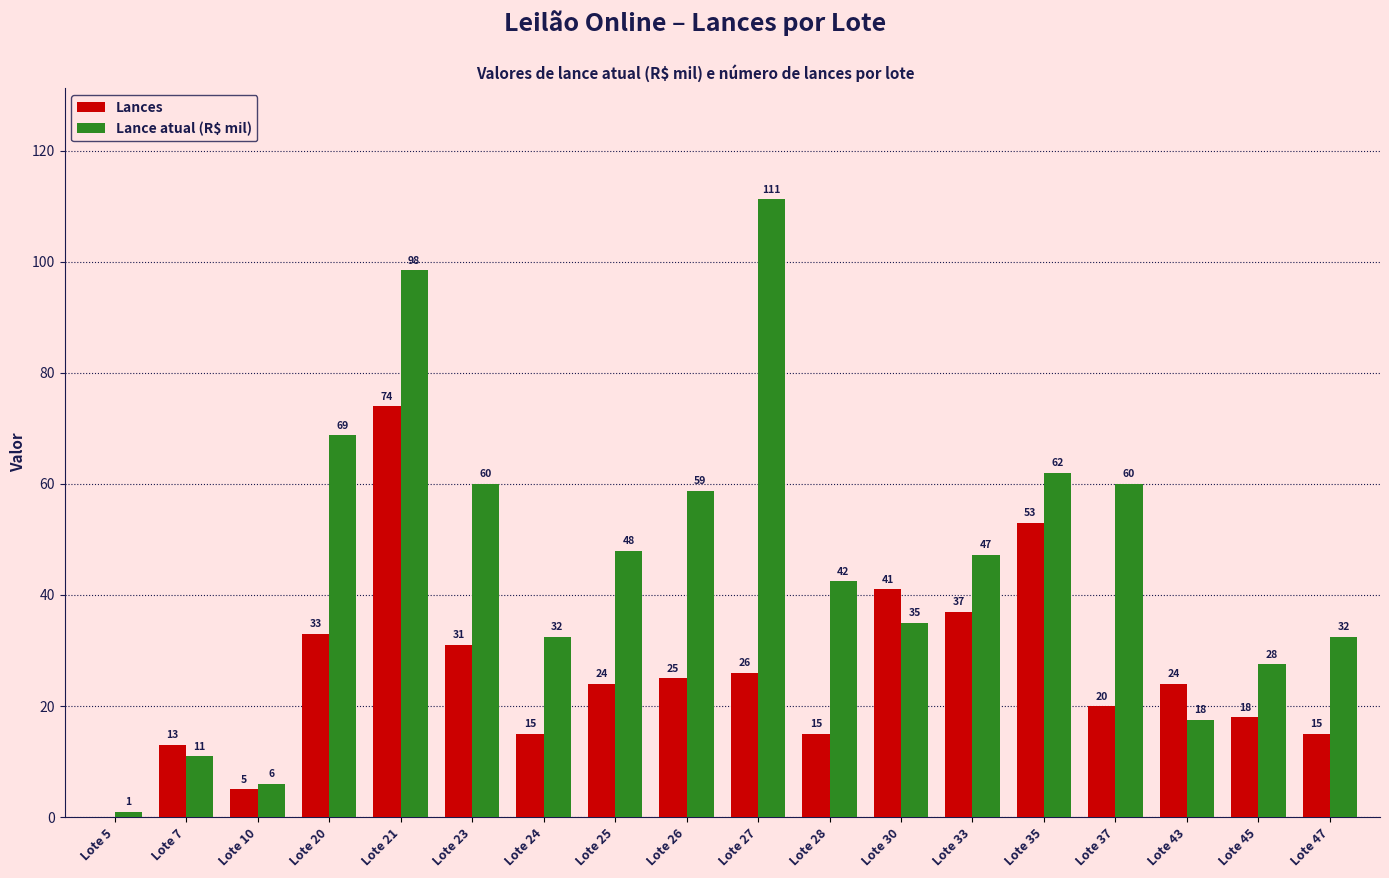

Which series changed the most between Lote 20 and Lote 28?

Lance atual (R$ mil)